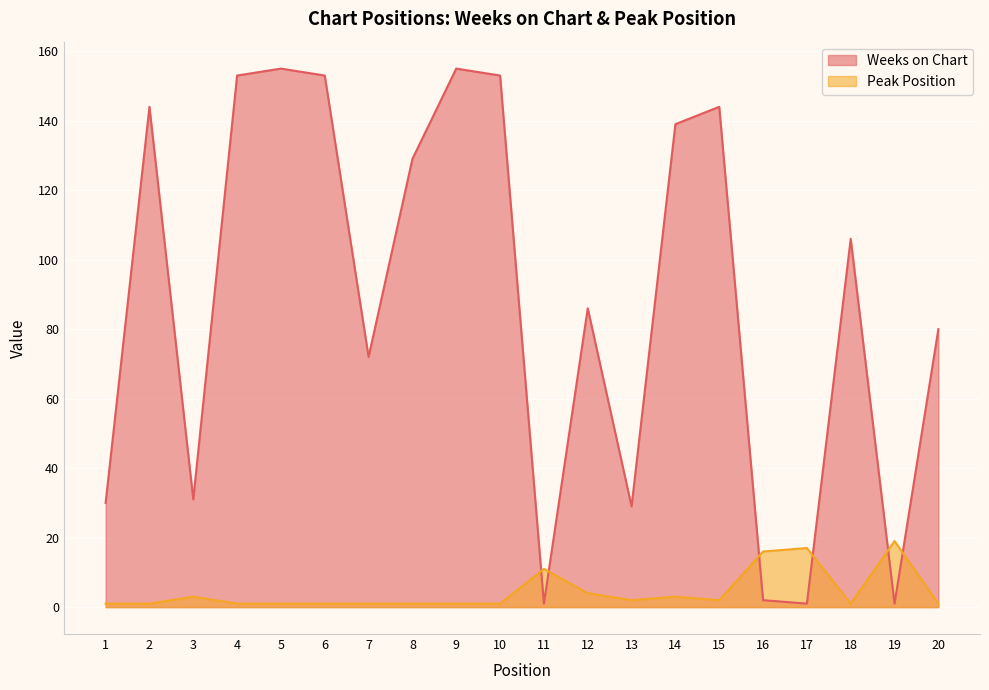

At which category is the sum across all series the highest?

5